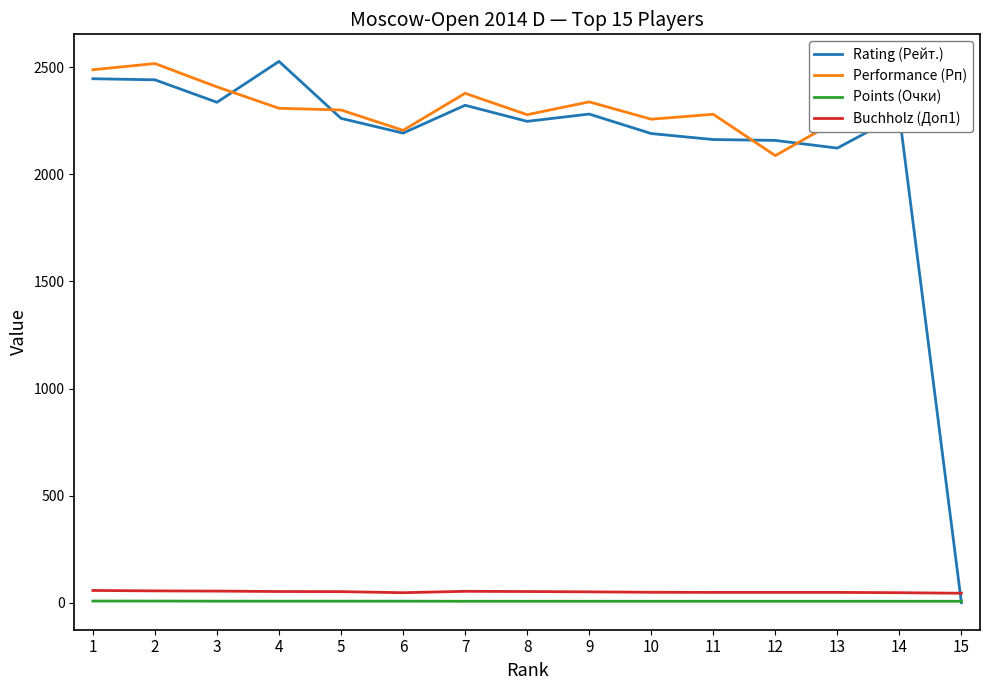

How many categories are shown in the chart?

15